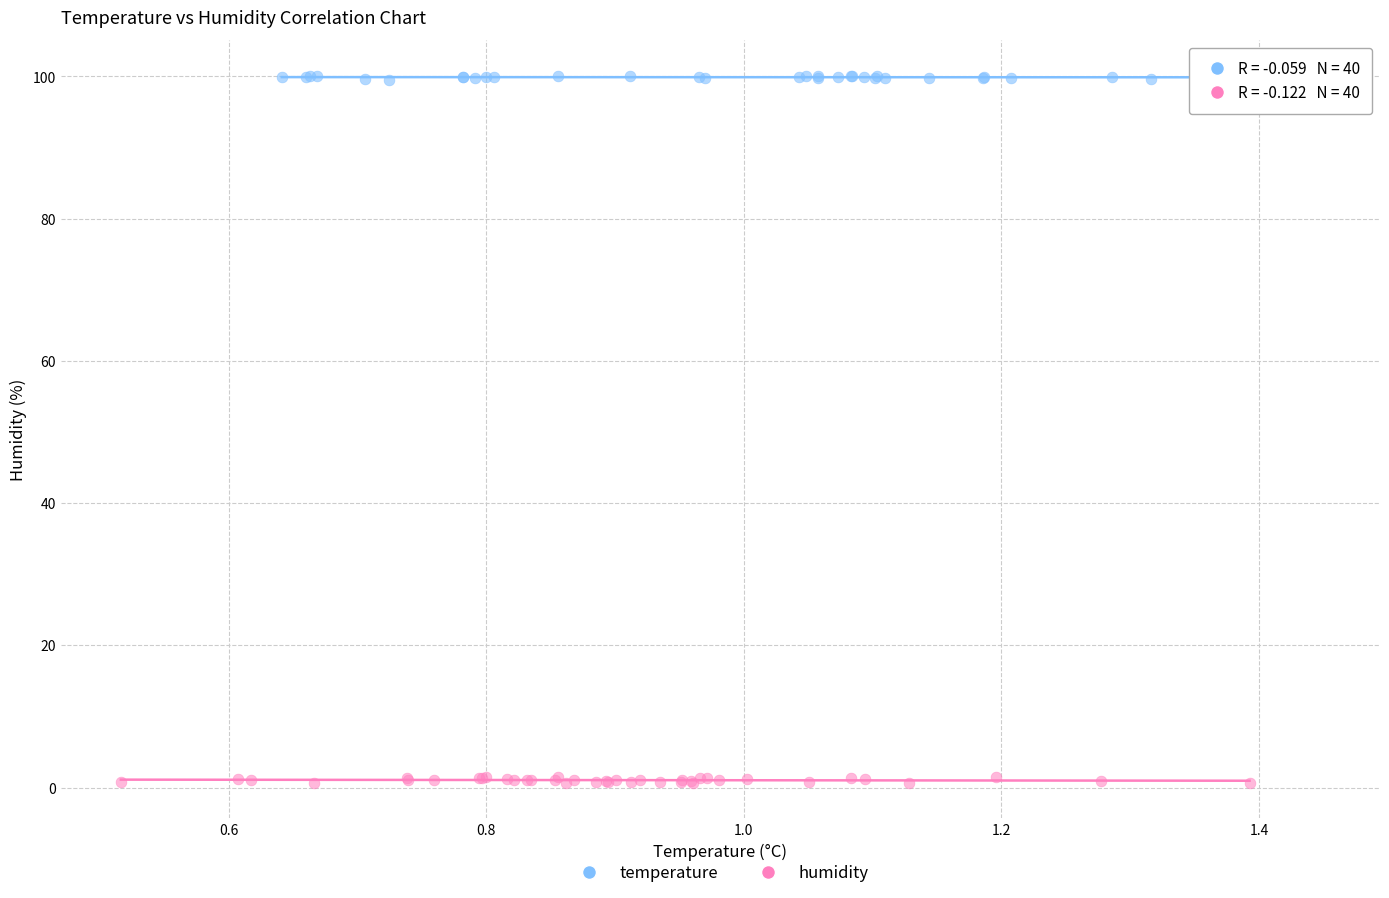

Which series contains the highest Y value?

temperature